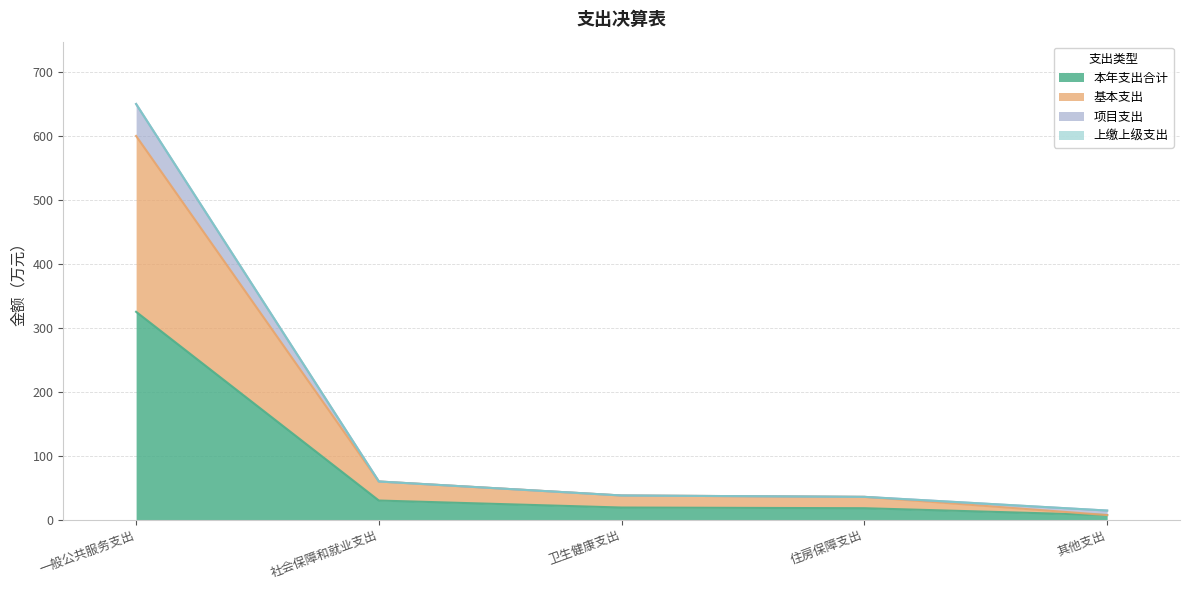

At which label does 基本支出 reach its minimum?

其他支出